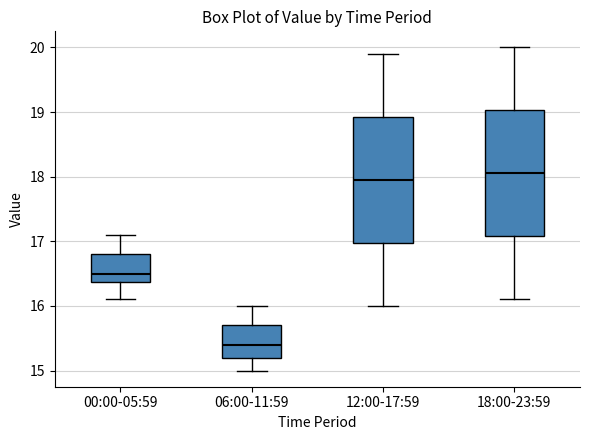

Which box's median line is the lowest?

06:00-11:59